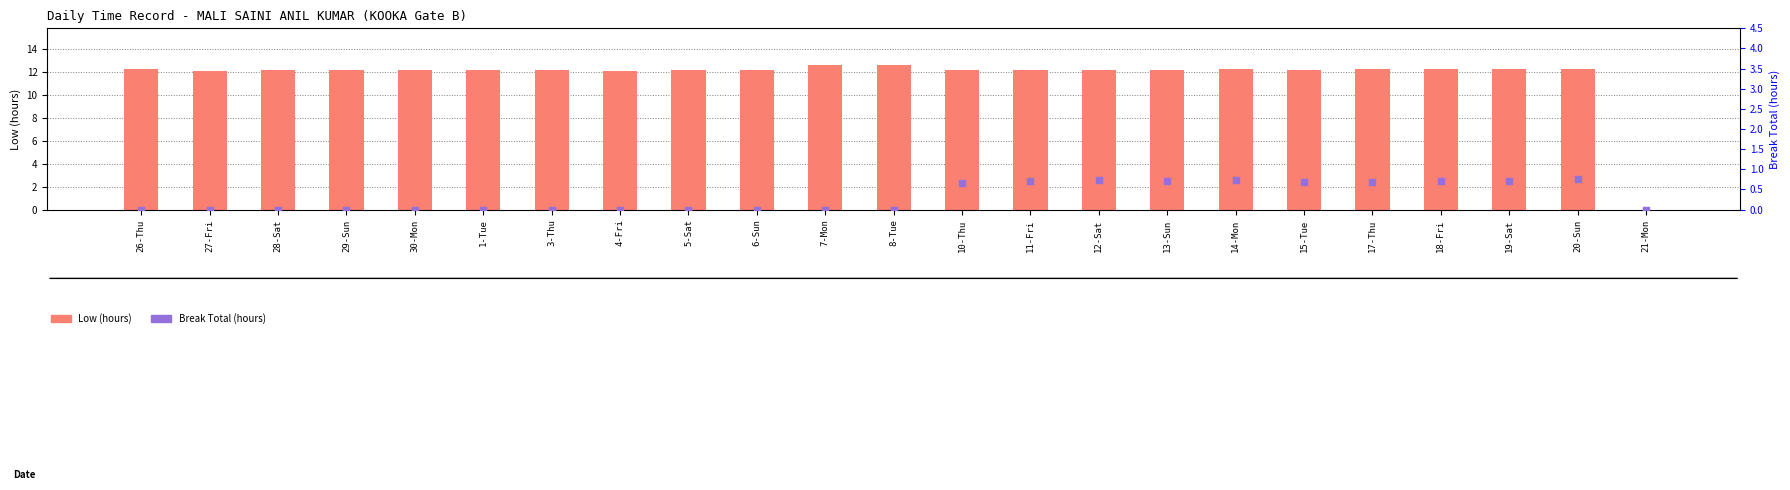

What is the total value across all series at 29-Sun?

12.1